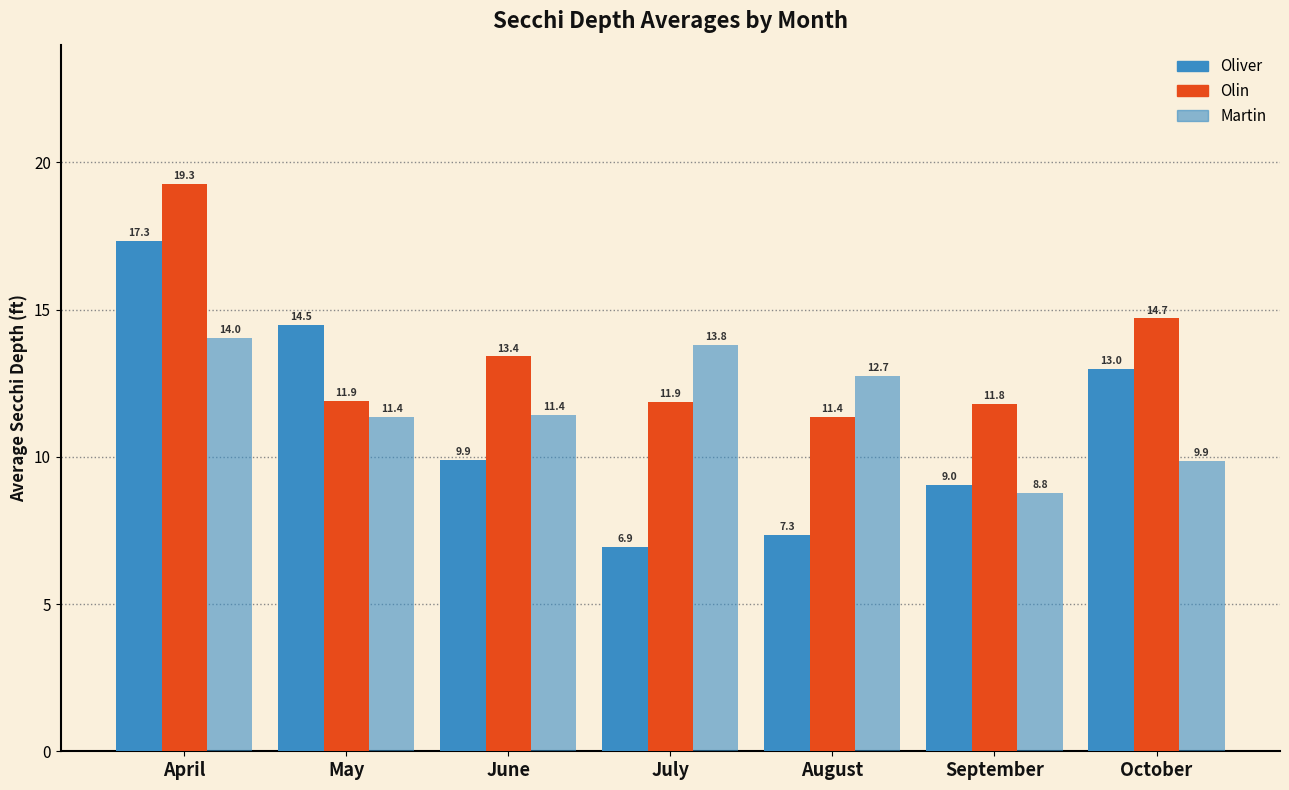

What is the sum of the Martin values at July and June?

25.2